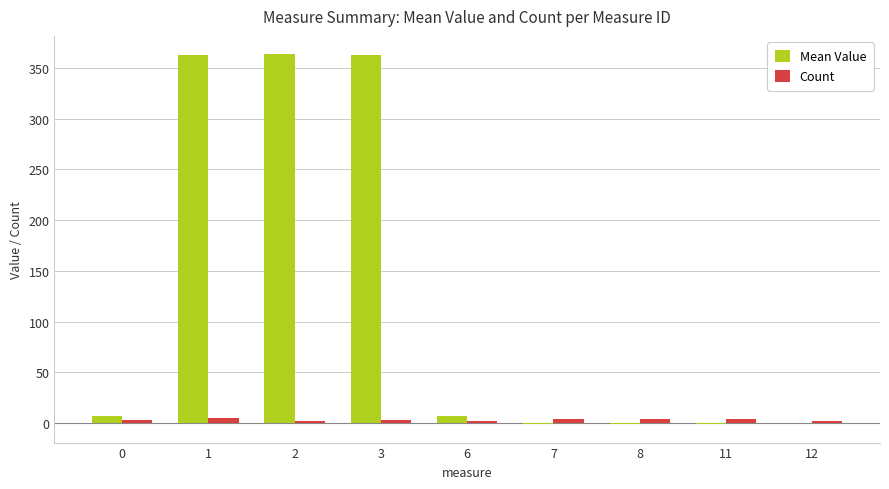

True or false: Count has a value of 4.0 at 11.

True